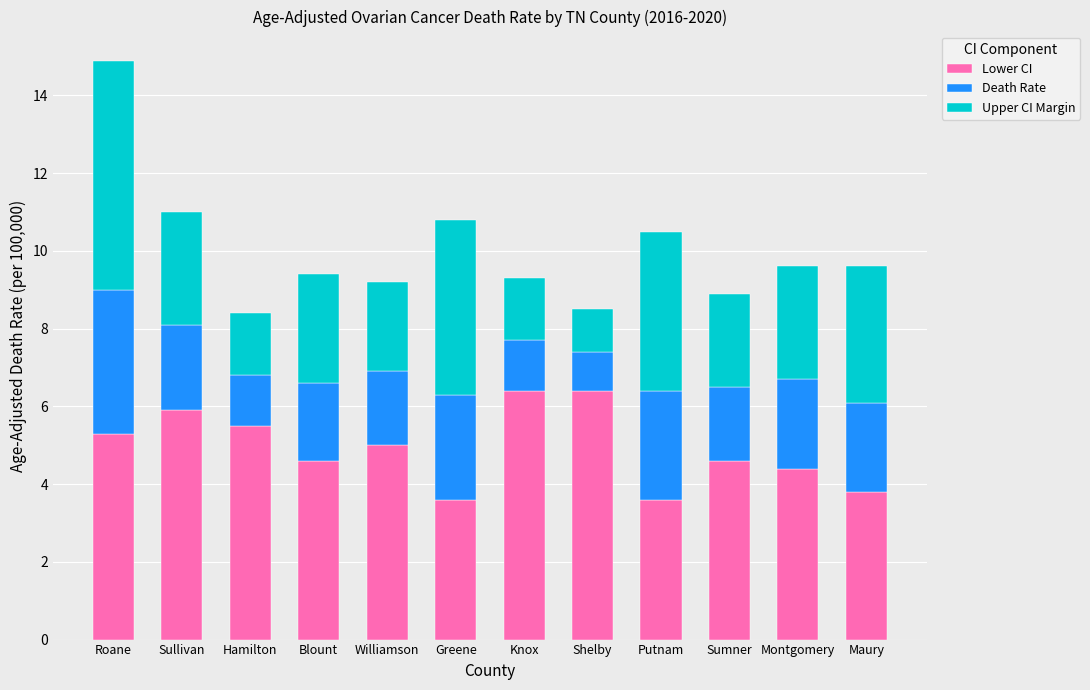

What is the average value of the Lower CI series?

4.9